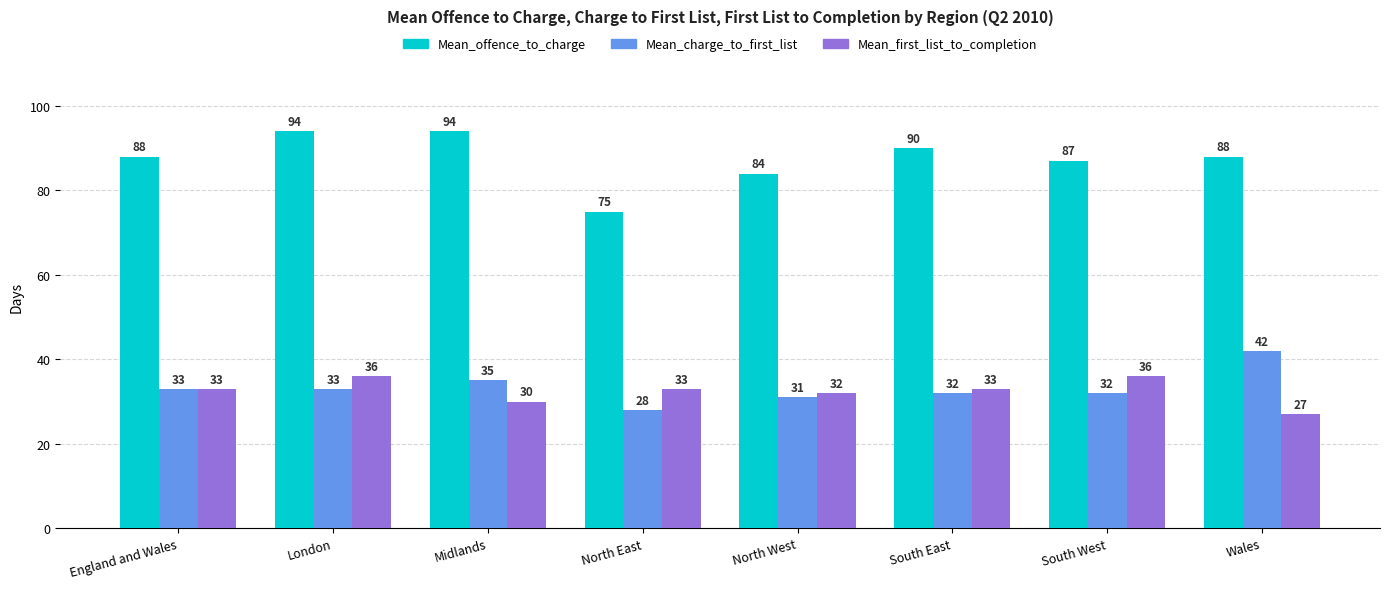

What is the label of the 4th bar from the right?

North West